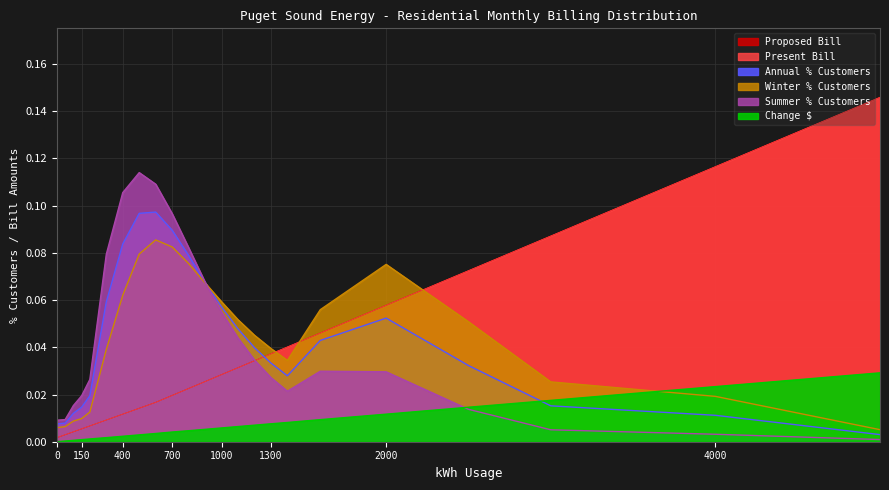

How many categories are shown in the chart?

23